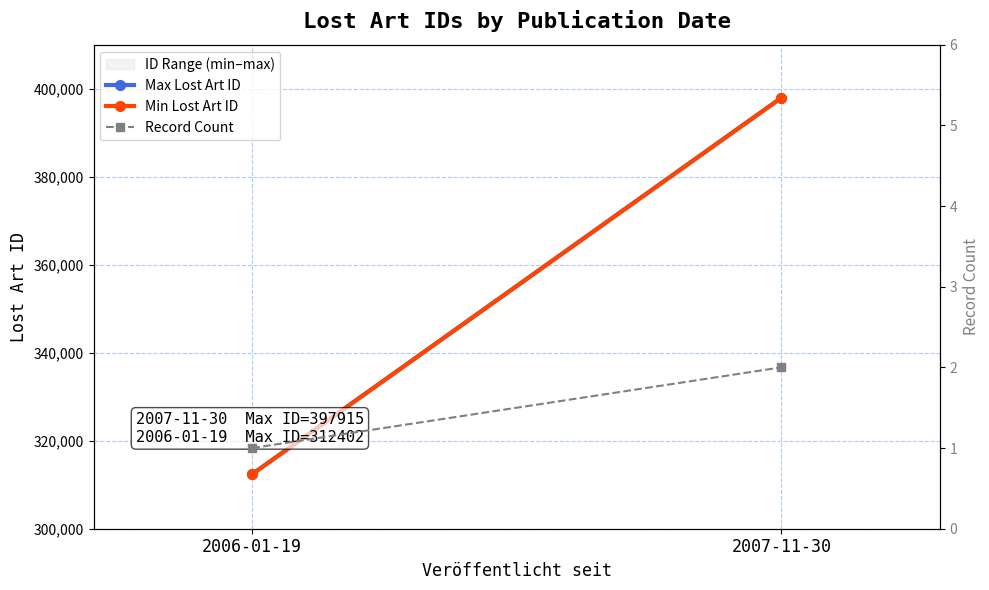

The Record Count series shows 1 at 2006-01-19. True or false?

True